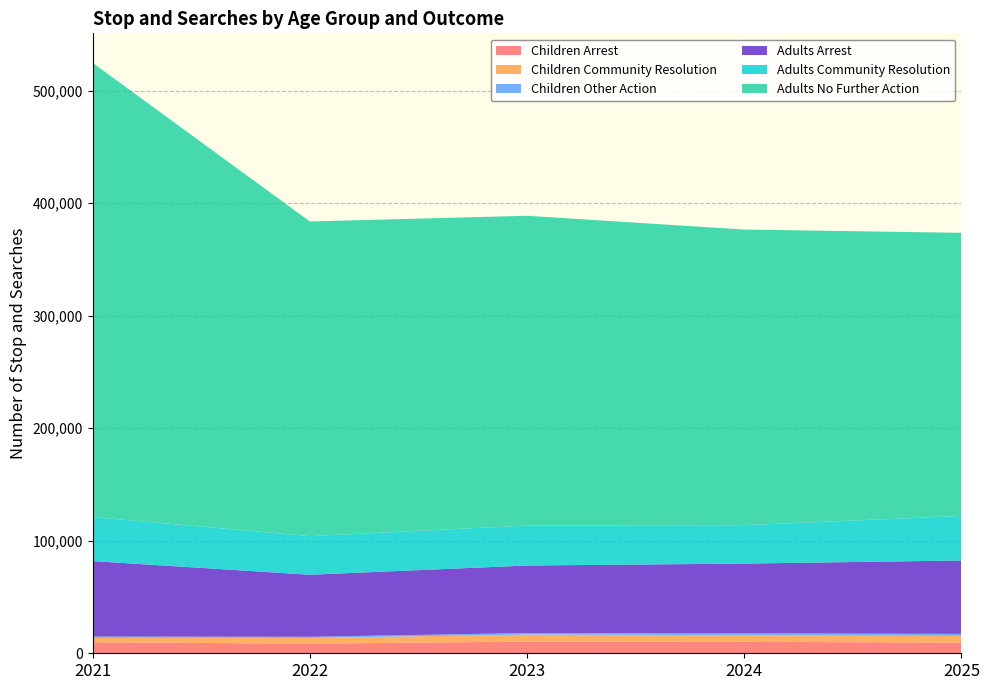

Reading left to right, list all the values displayed in this chart.

Children Arrest: 9784	8543	10382	10227	9444
Children Community Resolution: 3950	5137	6236	5822	5949
Children Other Action: 1172	990	1406	1687	1849
Adults Arrest: 67044	55146	59982	61978	65237
Adults Community Resolution: 39142	34304	35523	34129	39605
Adults No Further Action: 403672	279672	275306	262767	251596